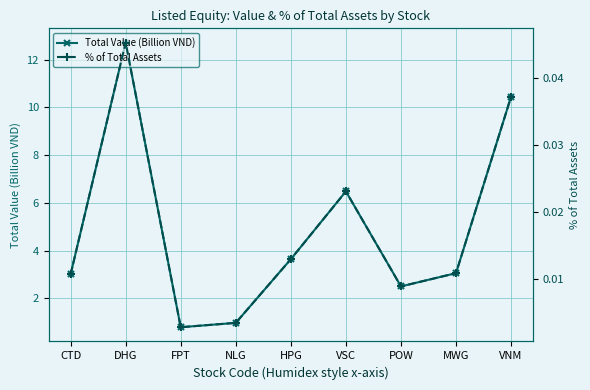

What is the total value across all series at FPT?

0.8